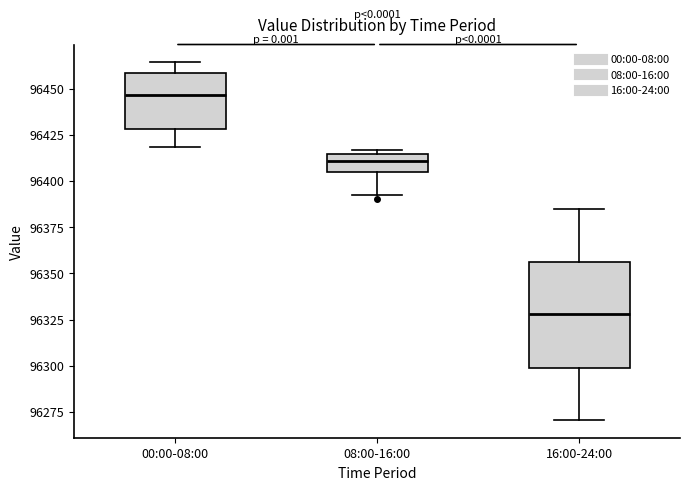

Where does the median line of the box for 08:00-16:00 sit on the y-axis? The values are not printed on the chart, so give them approximately, as read against the axis.

96410